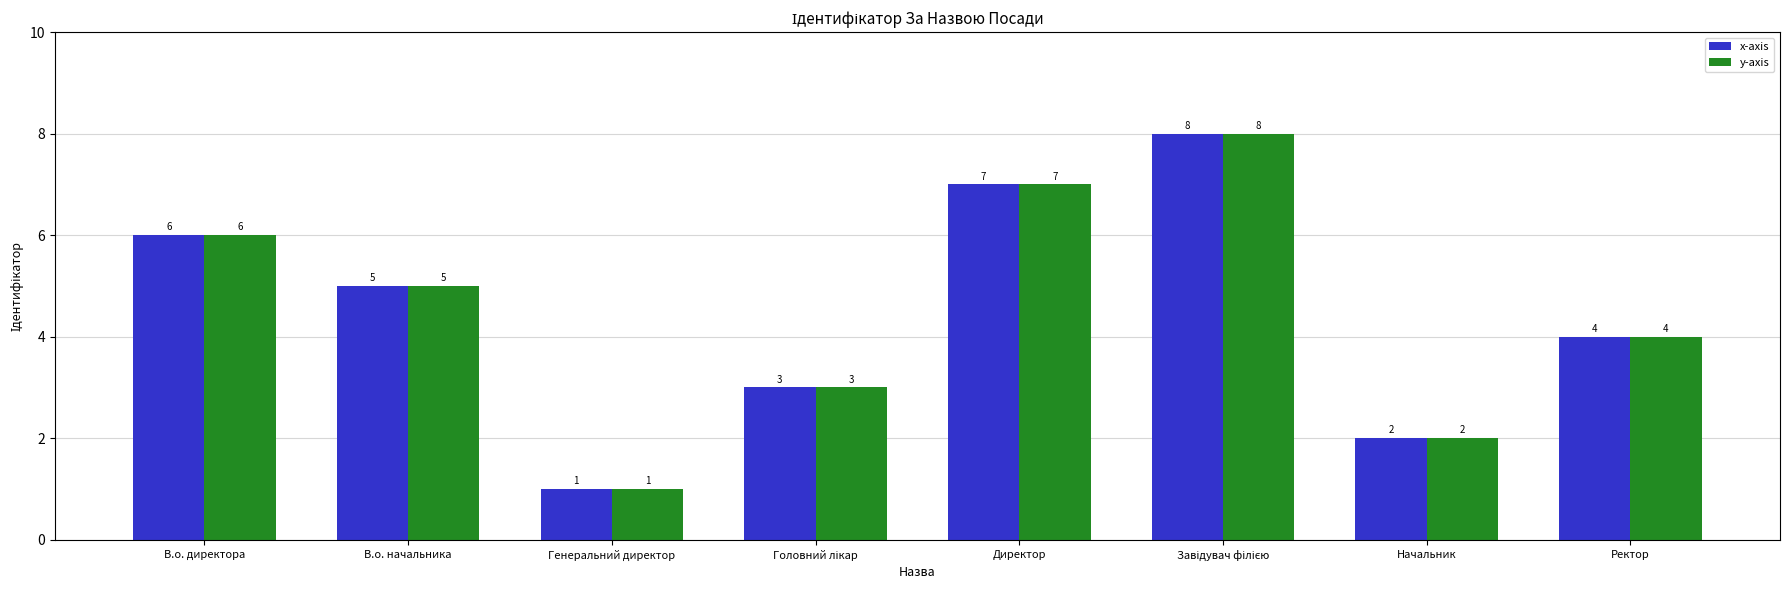

What is the difference between the y-axis values at Генеральний директор and В.о. начальника?

4